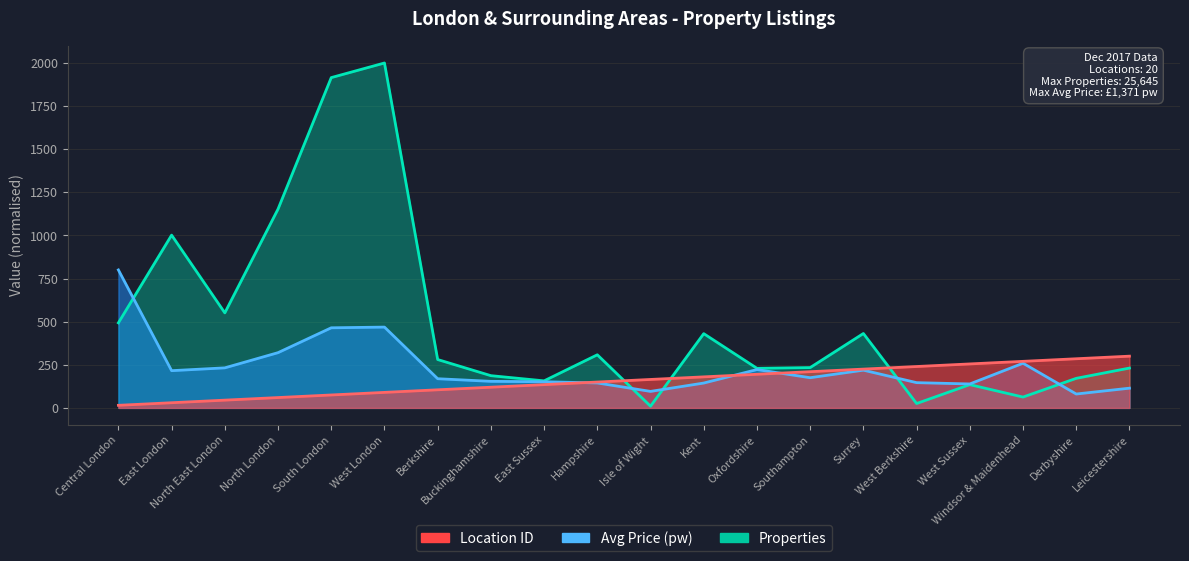

What is the lowest value of the Avg Price (pw) series?

80.5